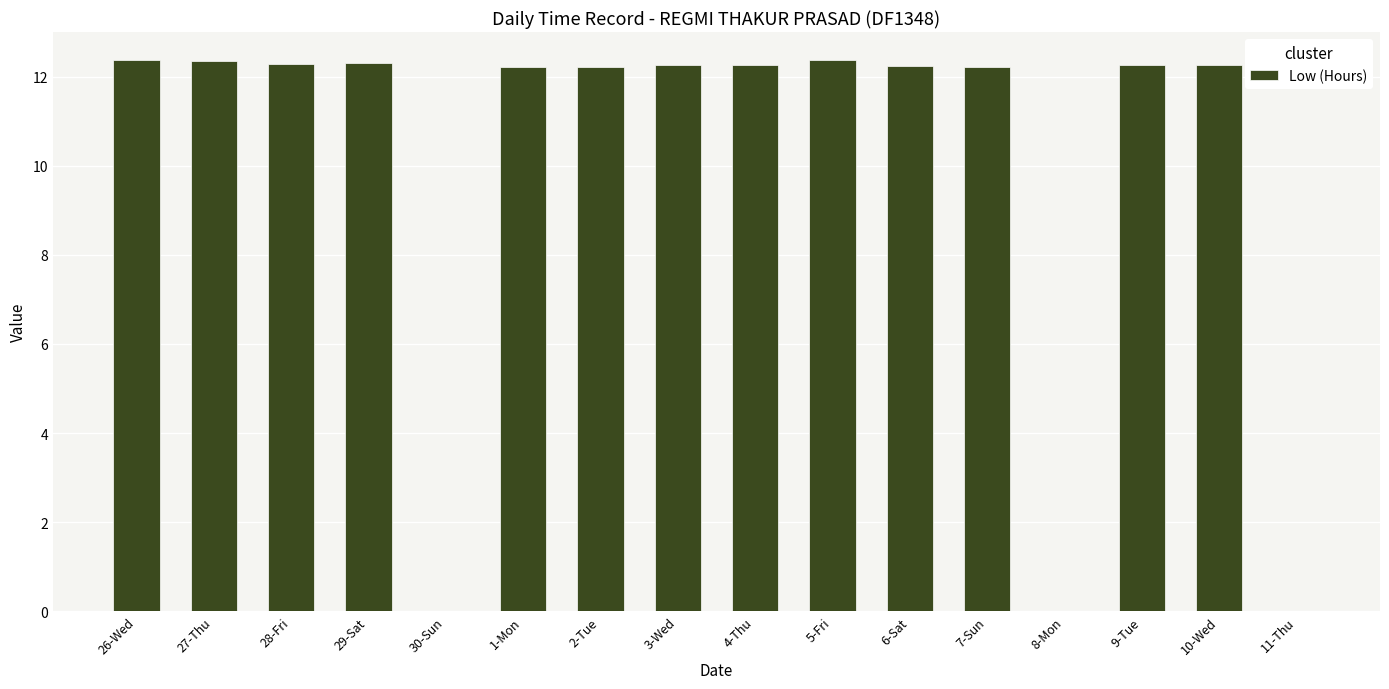

Where does the data first go above 12?

26-Wed